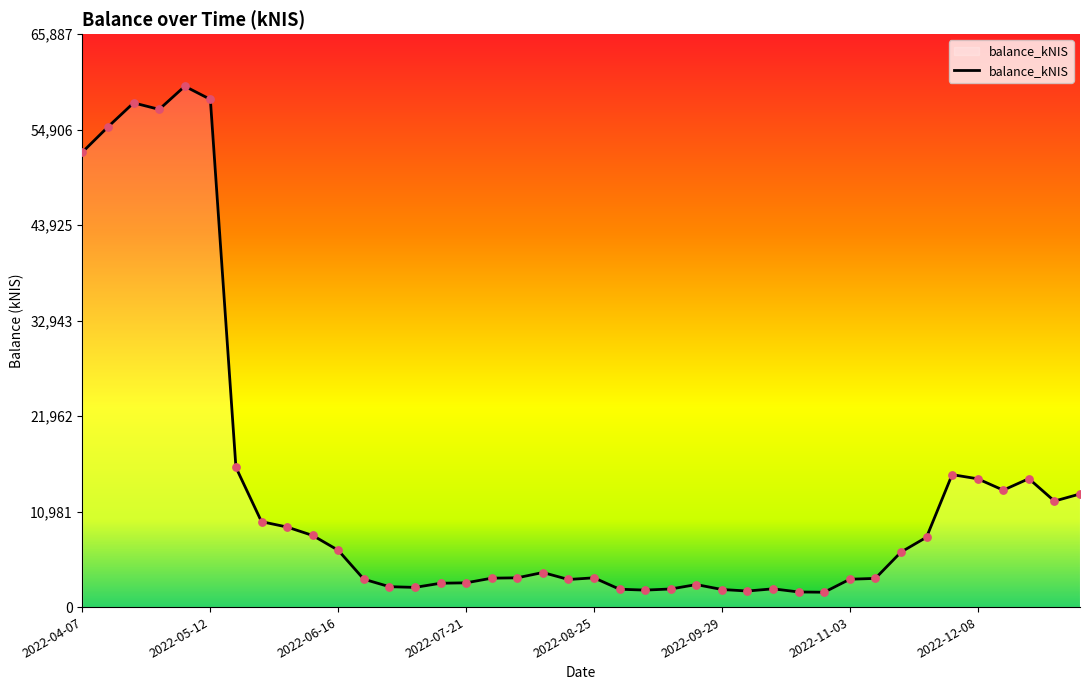

What is the difference between the maximum and minimum values?

58191.0